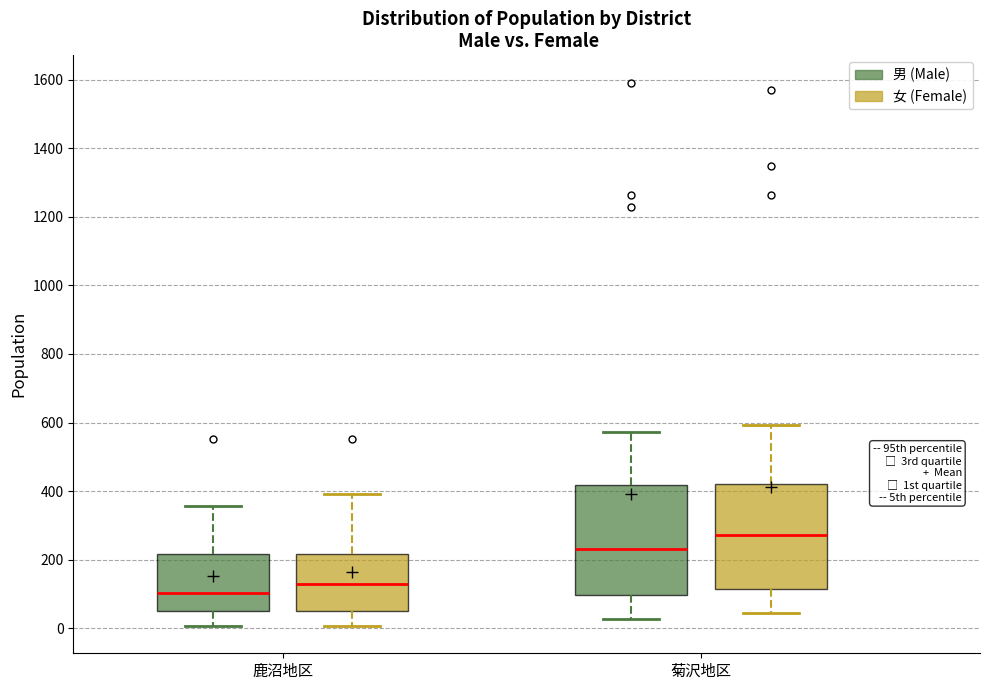

Reading left to right, read every box against the y-axis: the position of its median line, the range the box covers, and the ends of its whiskers. The values are not printed on the chart, so give them approximately, as read against the axis.

鹿沼地区 (男 (Male)): median 100, box 60 to 220, whiskers 0 to 360
鹿沼地区 (女 (Female)): median 120, box 60 to 220, whiskers 0 to 400
菊沢地区 (男 (Male)): median 240, box 100 to 420, whiskers 20 to 580
菊沢地区 (女 (Female)): median 280, box 120 to 420, whiskers 40 to 600